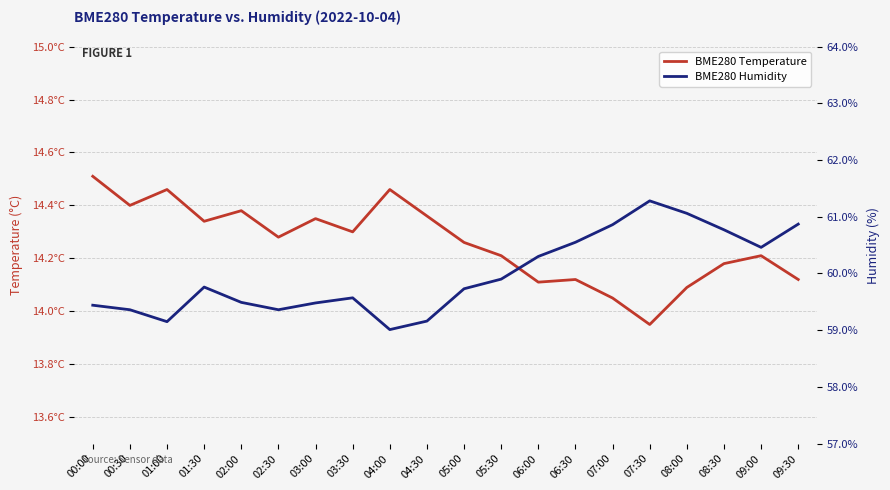

True or false: BME280 Temperature and BME280 Humidity intersect in this chart.

False